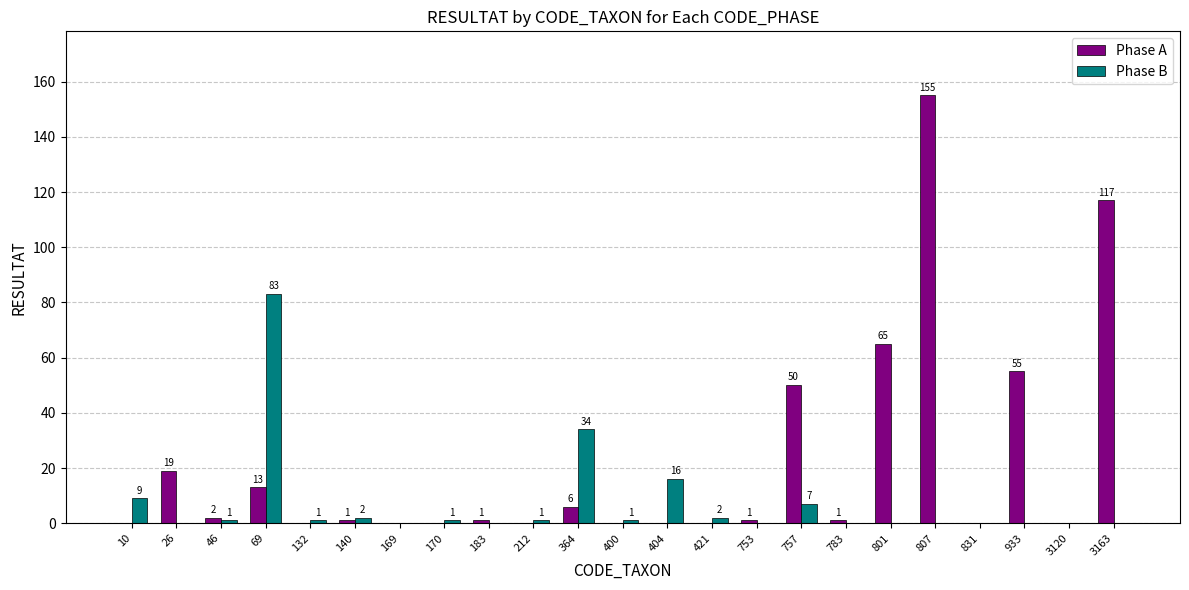

Reading left to right, transcribe all the data shown in this chart.

Phase A: 0	19	2	13	0	1	0	0	1	0	6	0	0	0	1	50	1	65	155	0	55	0	117
Phase B: 9	0	1	83	1	2	0	1	0	1	34	1	16	2	0	7	0	0	0	0	0	0	0